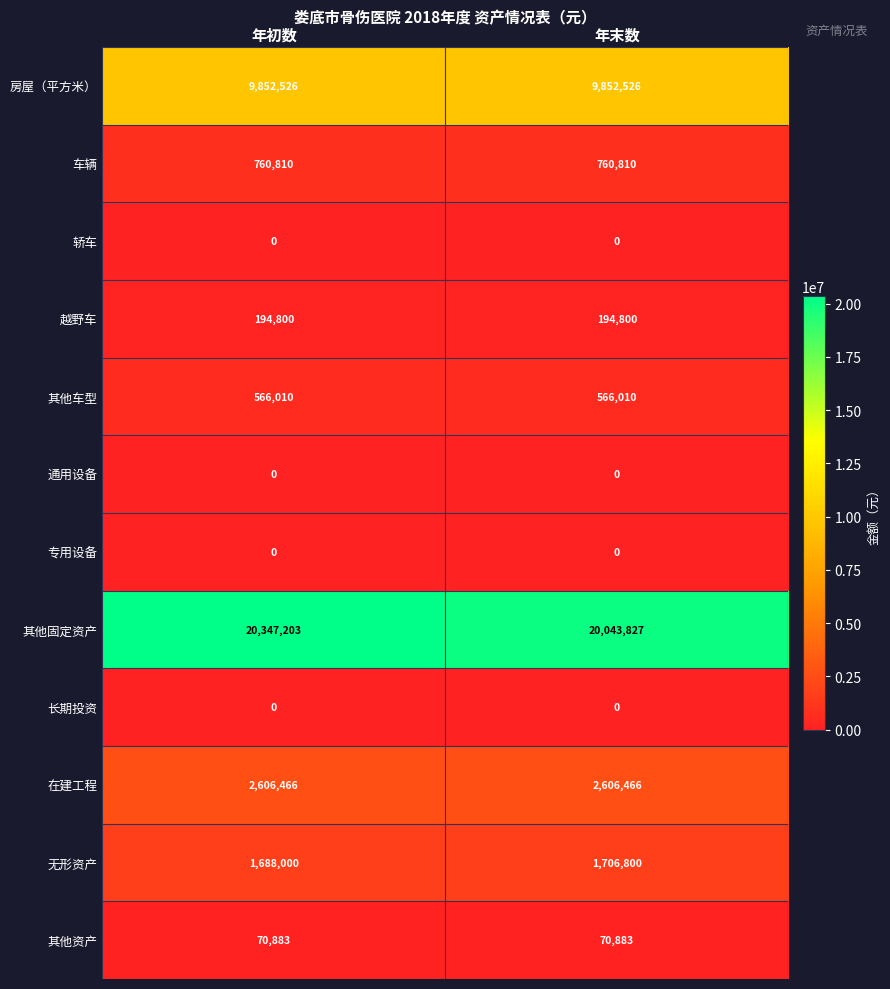

True or false: 无形资产 has a value of 1706800 at 年末数.

True